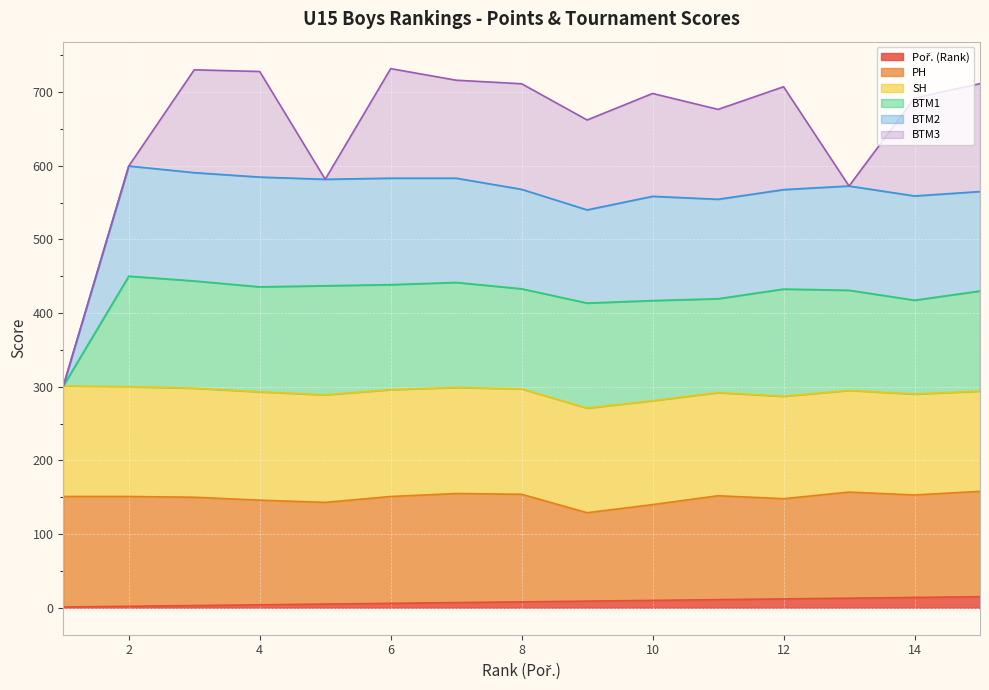

How many interior local valleys does the BTM1 series have?

4